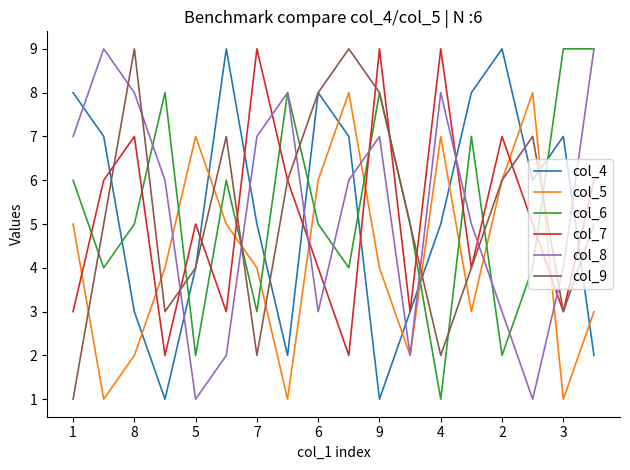

What is the greatest value displayed?

9